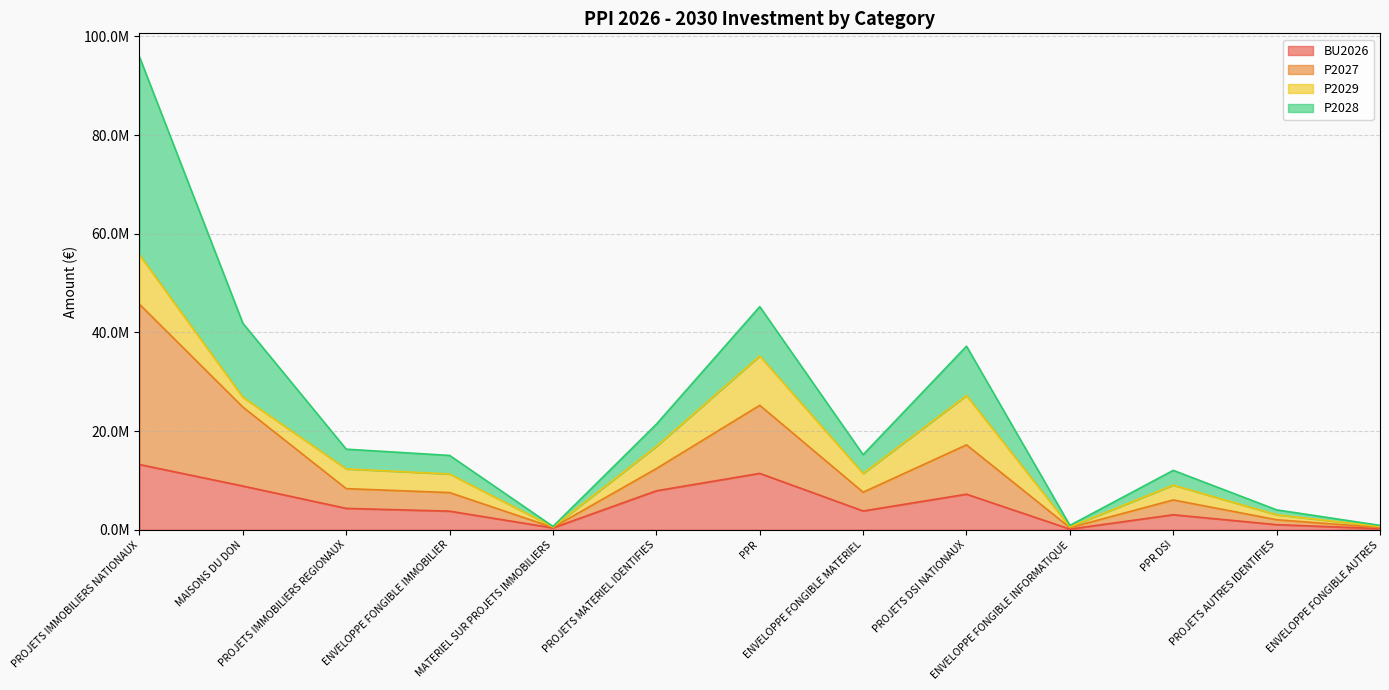

True or false: P2027 and BU2026 cross at least once.

False